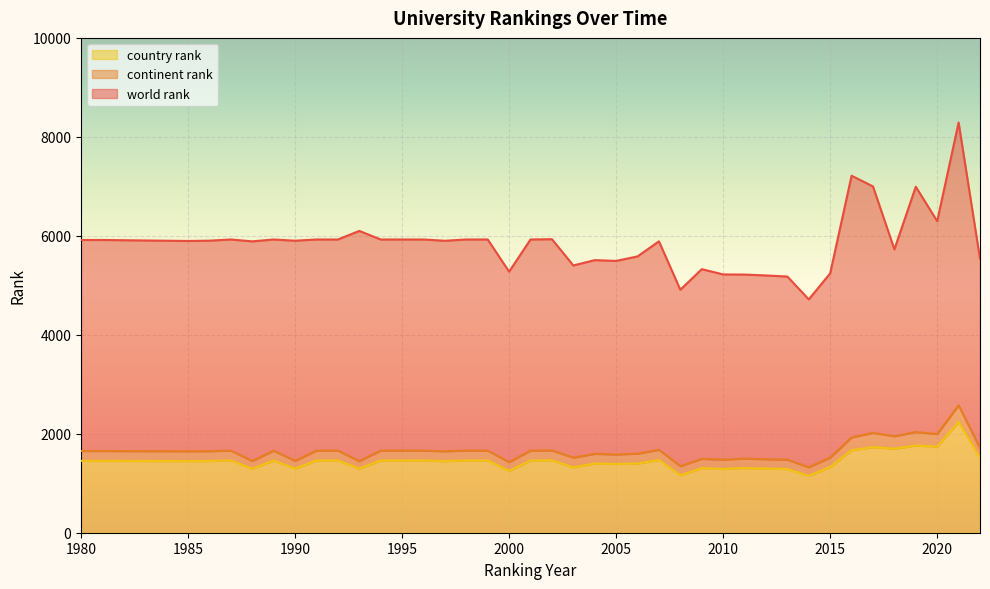

How many interior local peaks does the country rank series have?

10